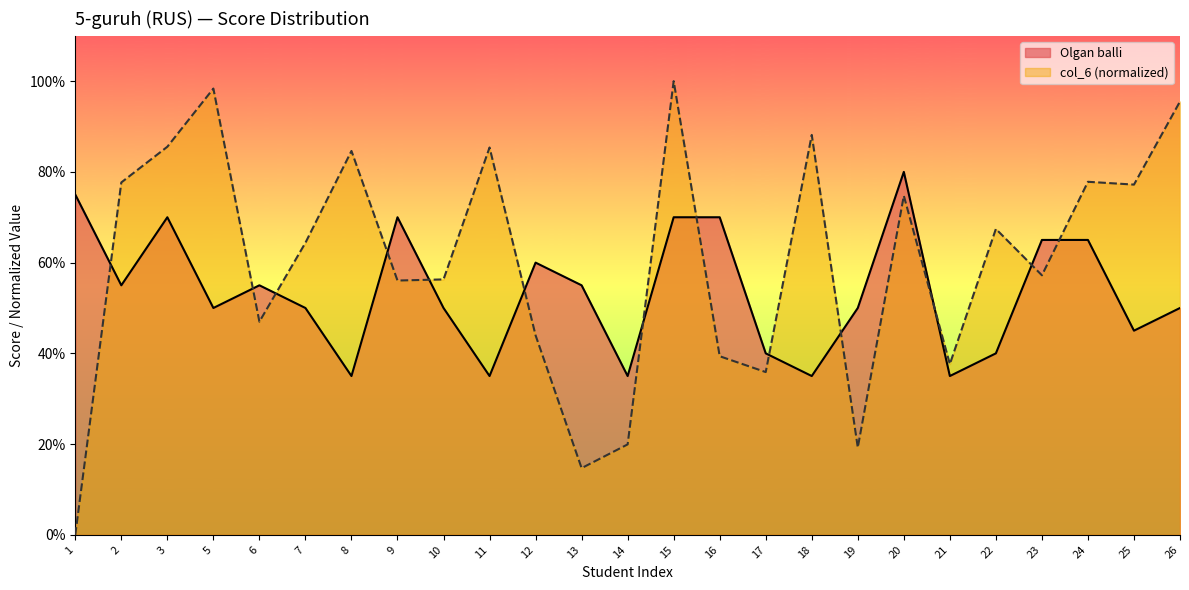

At how many categories does at least one series exceed 64?

17